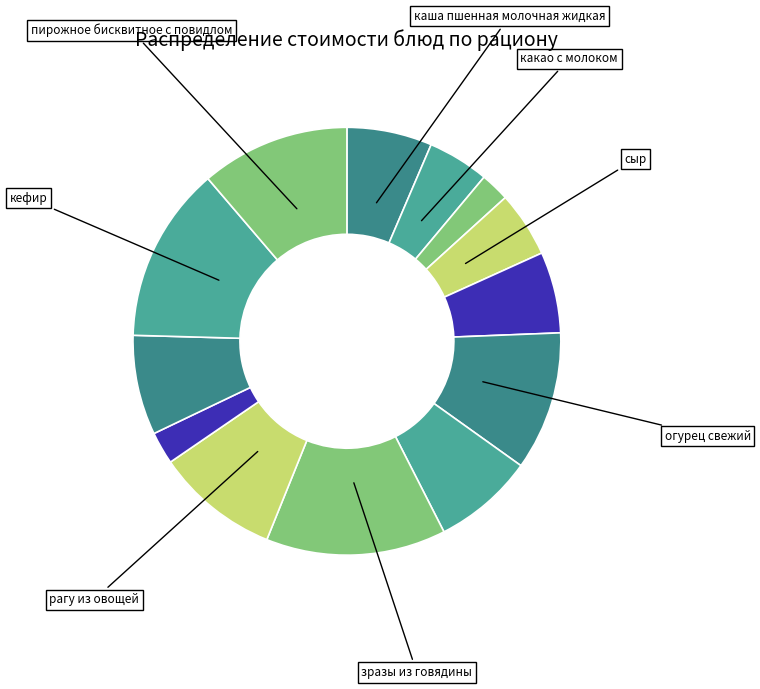

Rank the categories by value from lowest to highest.

батон, печенье, какао с молоком, сыр, яблоко, каша пшенная молочная жидкая, сок фруктовый, суп рыбный (консерва), рагу из овощей, огурец свежий, пирожное бисквитное с повидлом, кефир, зразы из говядины